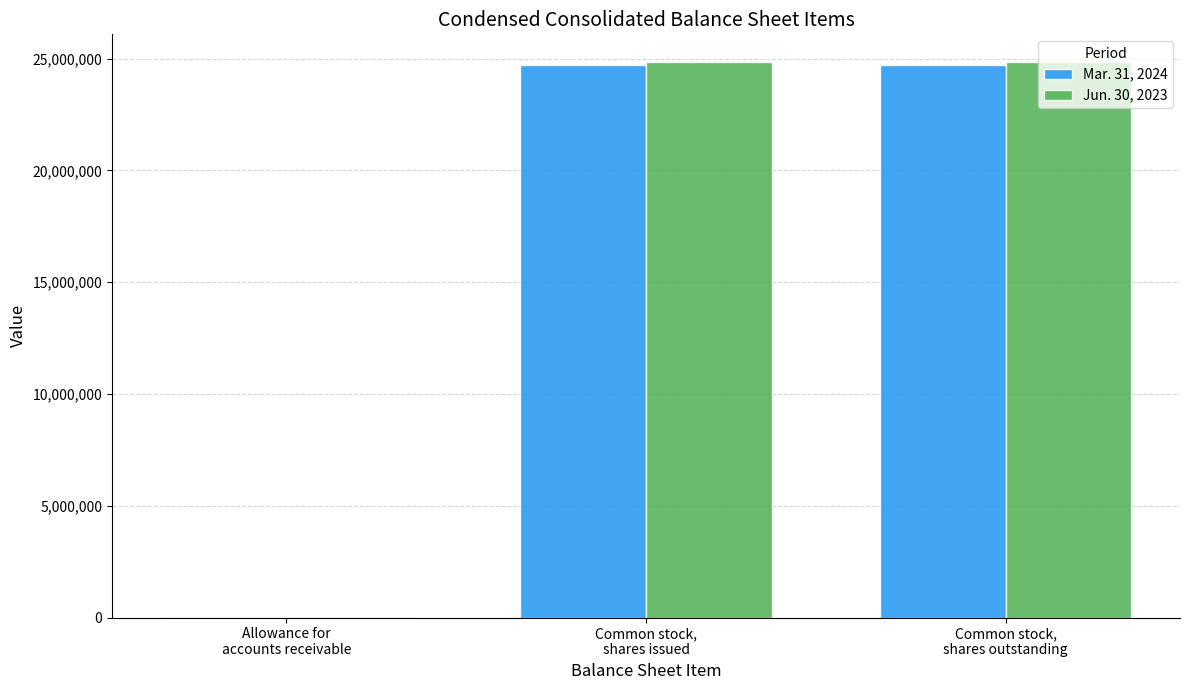

Which series has the widest spread of values?

Jun. 30, 2023